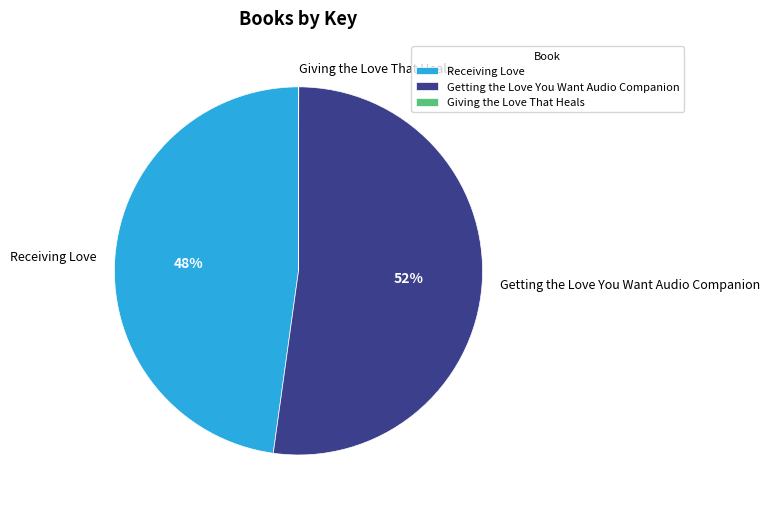

Is there a majority slice in this chart?

Yes